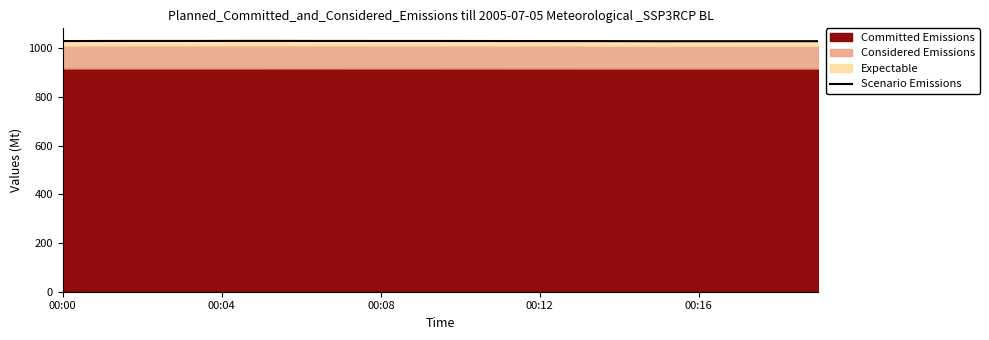

How many data points are above 1030?

16